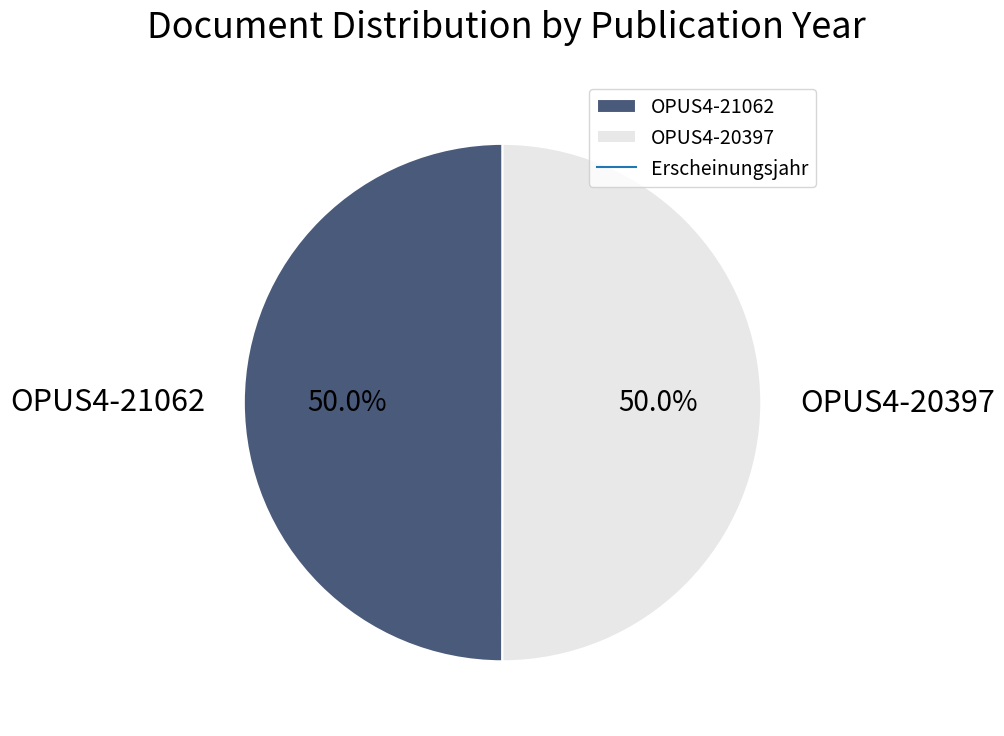

What is the ratio of the value at OPUS4-21062 to the value at OPUS4-20397?

1.0